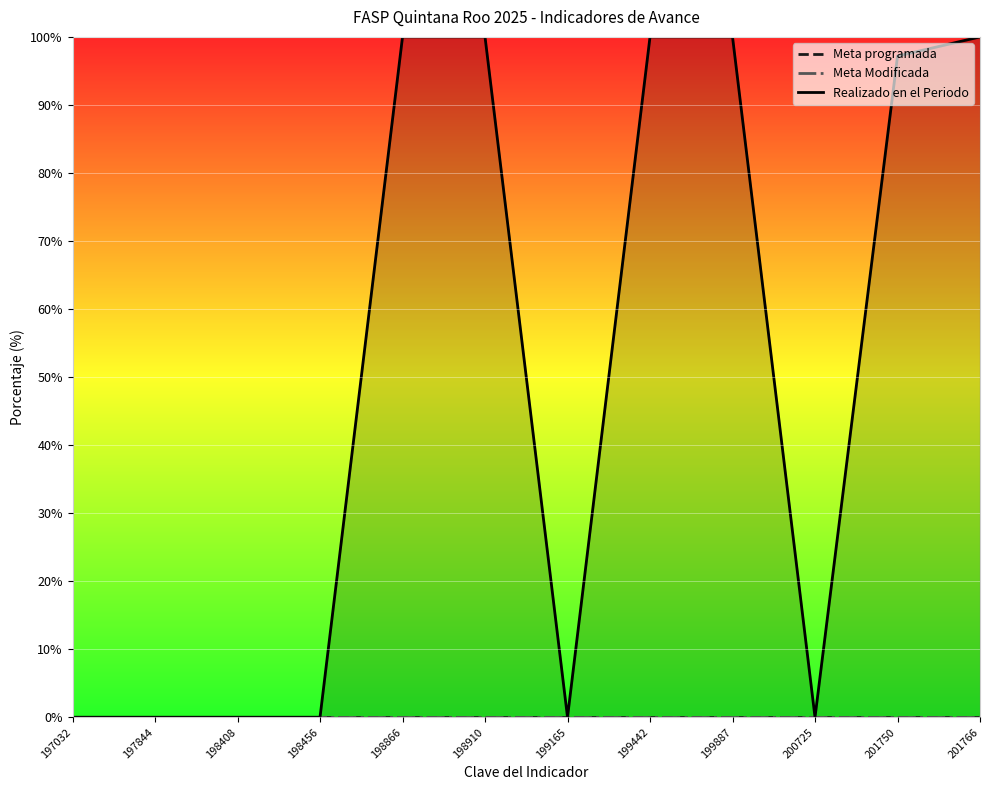

What are all the series names shown in the legend?

Meta programada, Meta Modificada, Realizado en el Periodo